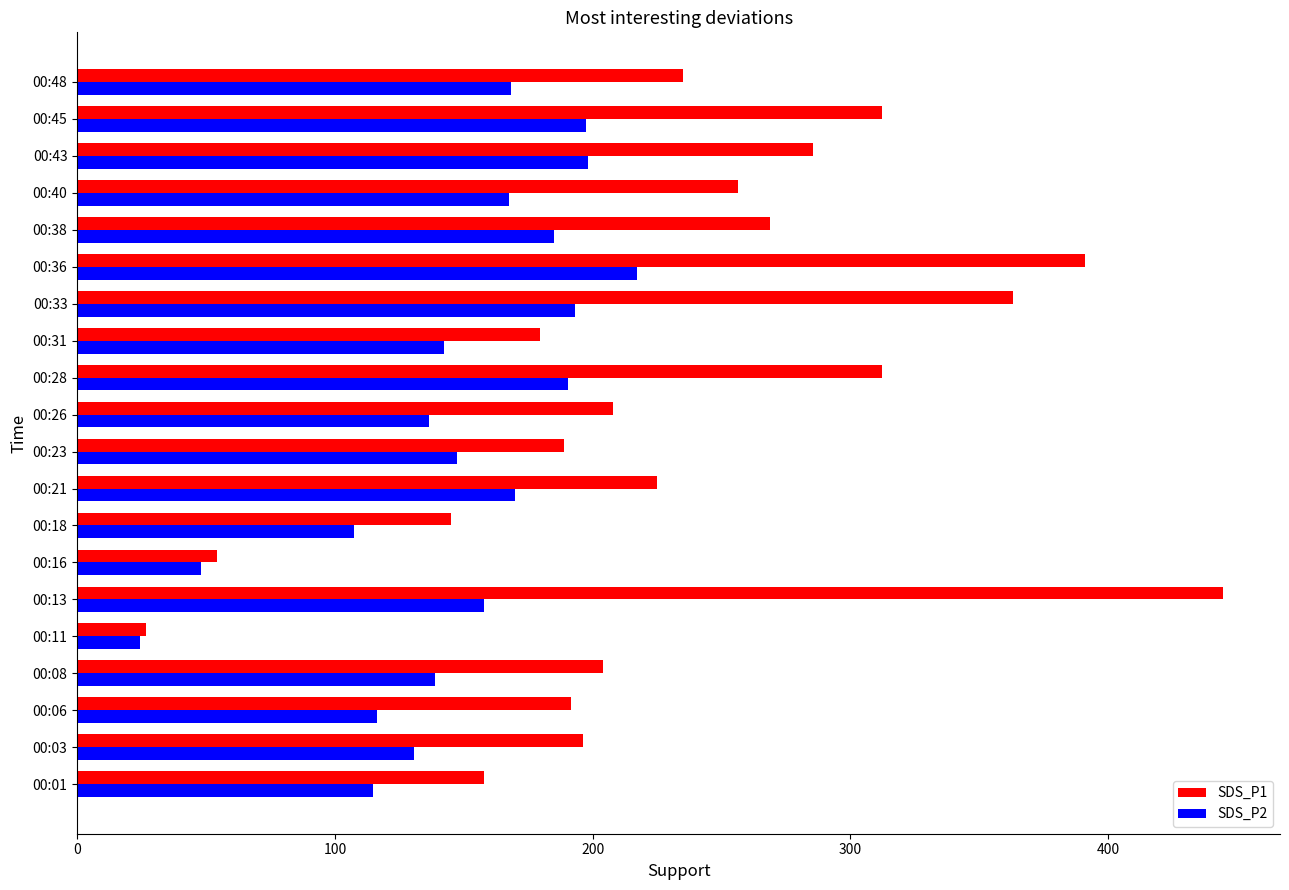

What is the average value of the SDS_P1 series?

232.2